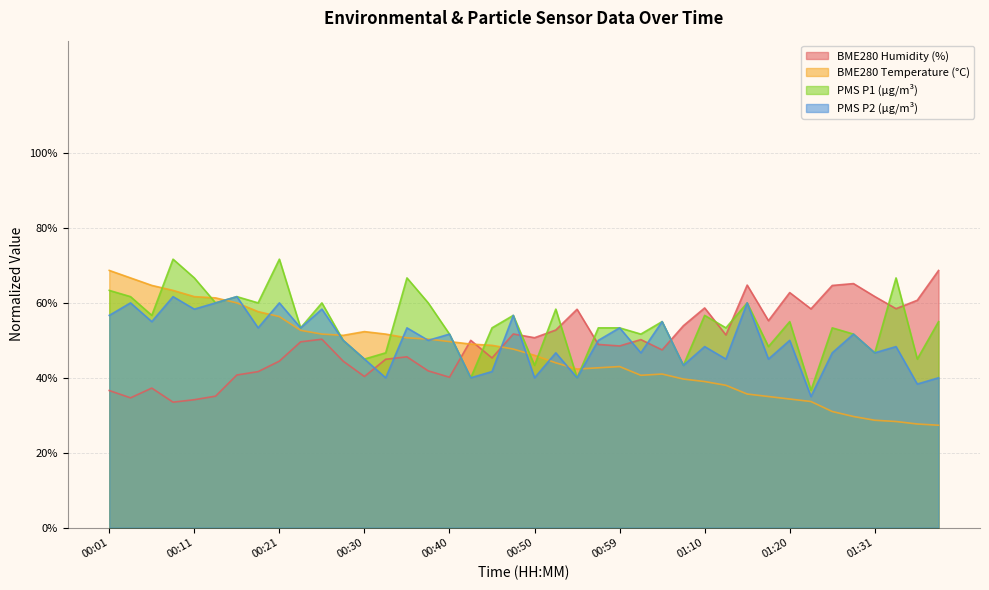

How many categories are shown in the chart?

40